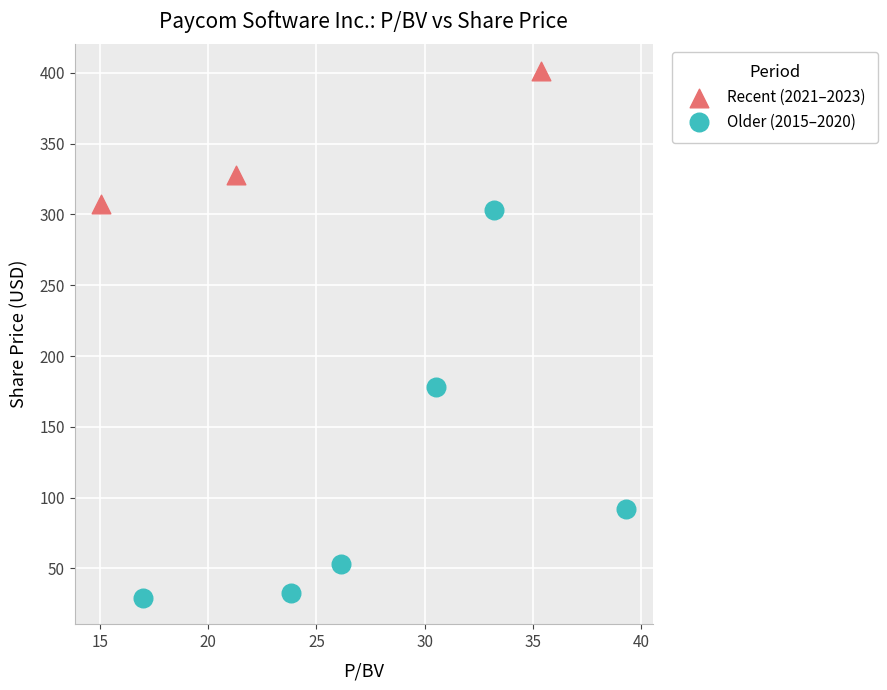

Which series reaches the minimum Y coordinate?

Older (2015–2020)